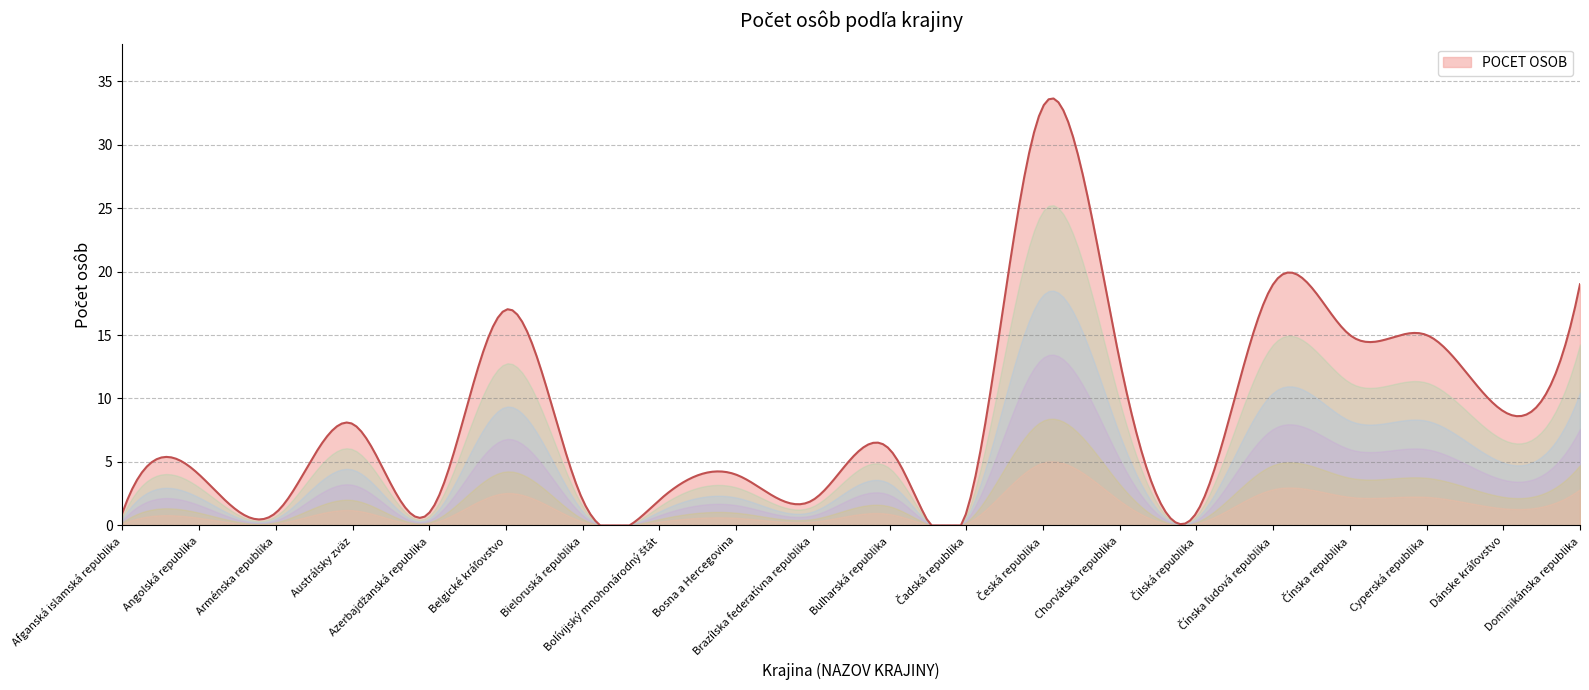

What is the greatest value displayed?

33